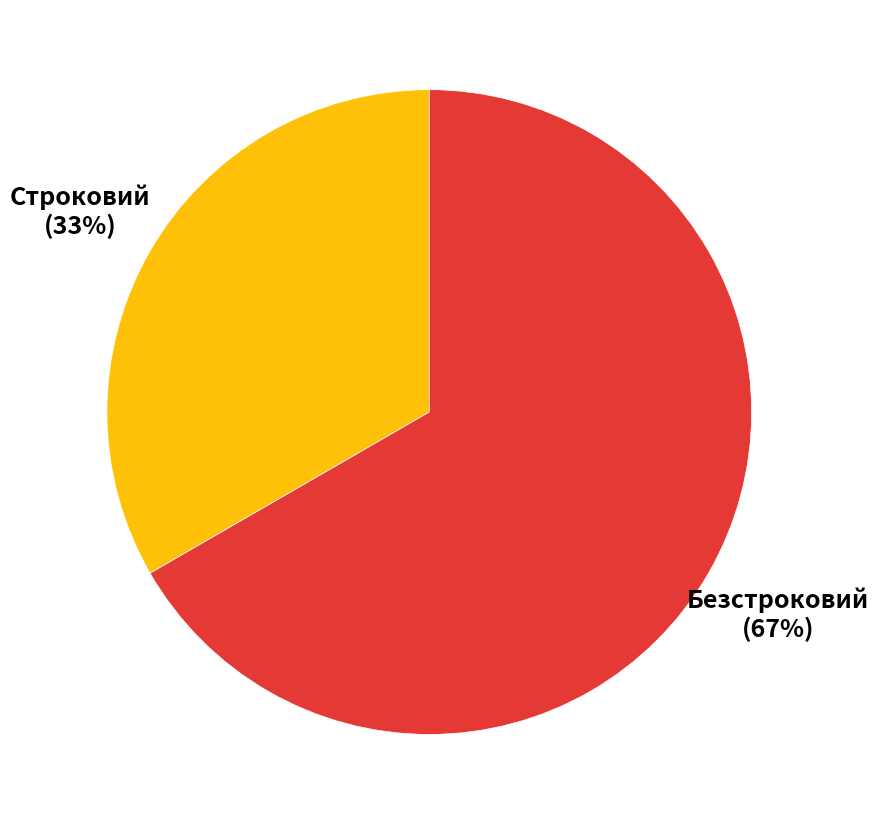

True or false: Строковий accounts for 24% of the total.

False